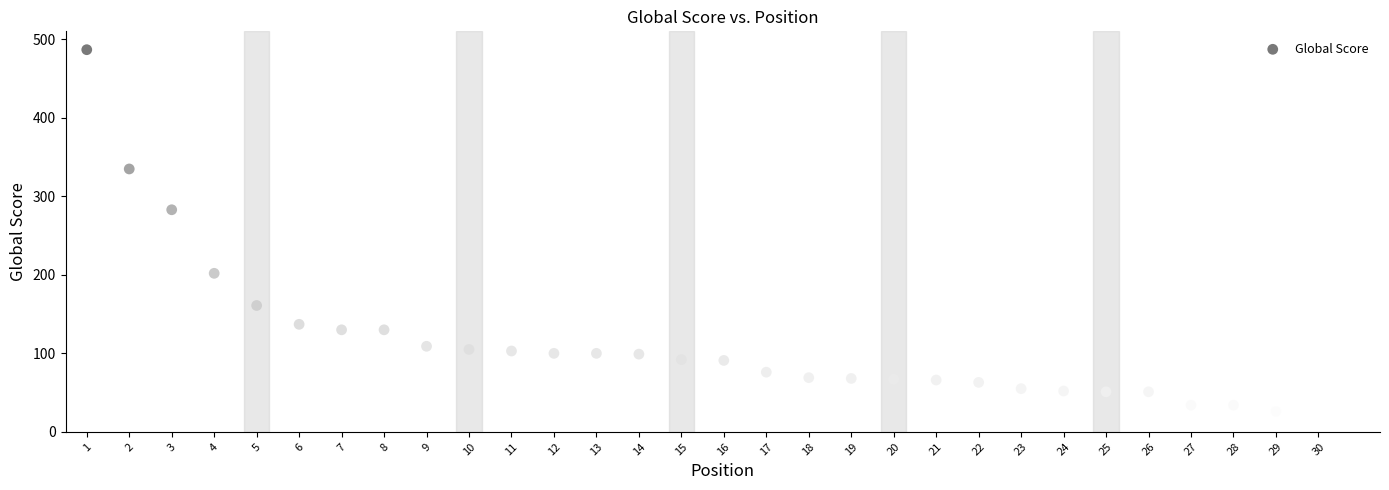

What Y value in the scatter plot is closest to 253?

283